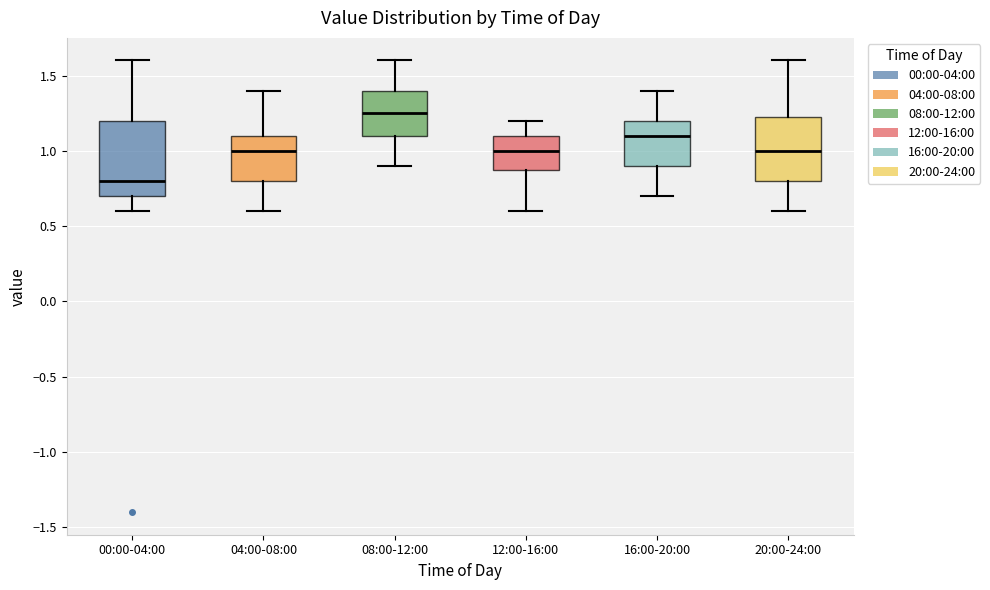

Reading left to right, read every box against the y-axis: the position of its median line, the range the box covers, and the ends of its whiskers. The values are not printed on the chart, so give them approximately, as read against the axis.

00:00-04:00: median 0.80, box 0.70 to 1.20, whiskers 0.60 to 1.60
04:00-08:00: median 1.00, box 0.80 to 1.10, whiskers 0.60 to 1.40
08:00-12:00: median 1.25, box 1.10 to 1.40, whiskers 0.90 to 1.60
12:00-16:00: median 1.00, box 0.90 to 1.10, whiskers 0.60 to 1.20
16:00-20:00: median 1.10, box 0.90 to 1.20, whiskers 0.70 to 1.40
20:00-24:00: median 1.00, box 0.80 to 1.25, whiskers 0.60 to 1.60